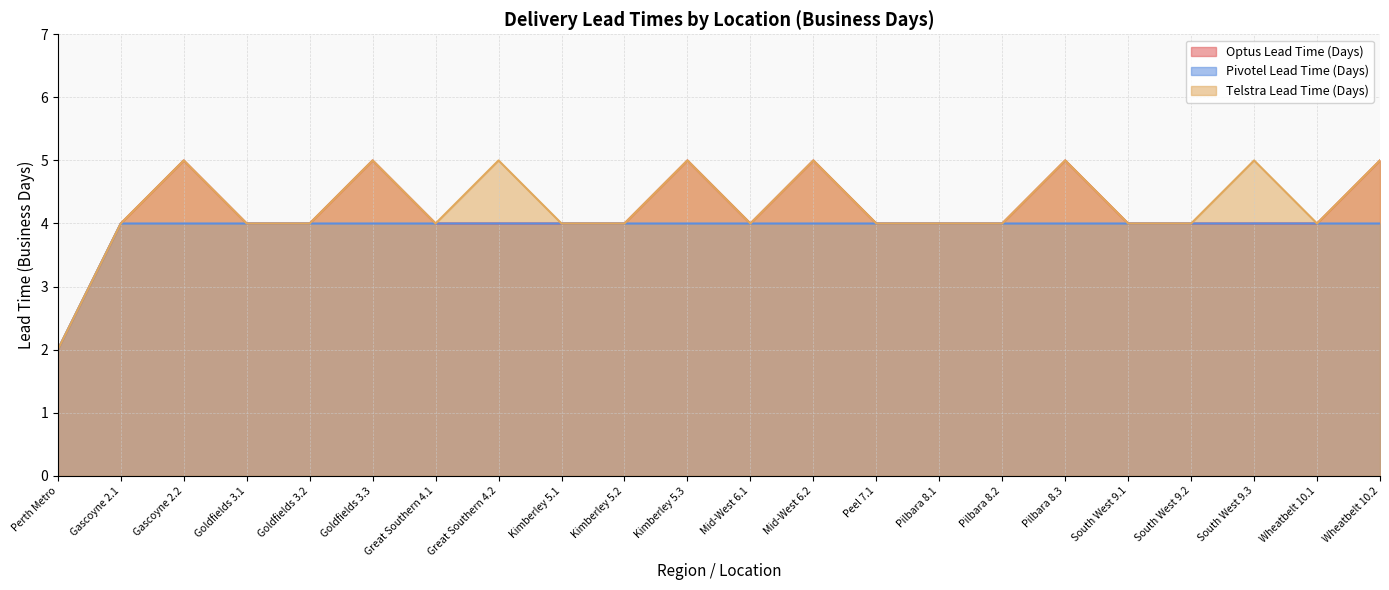

Which series has the largest range (max minus min)?

Optus Lead Time (Days)